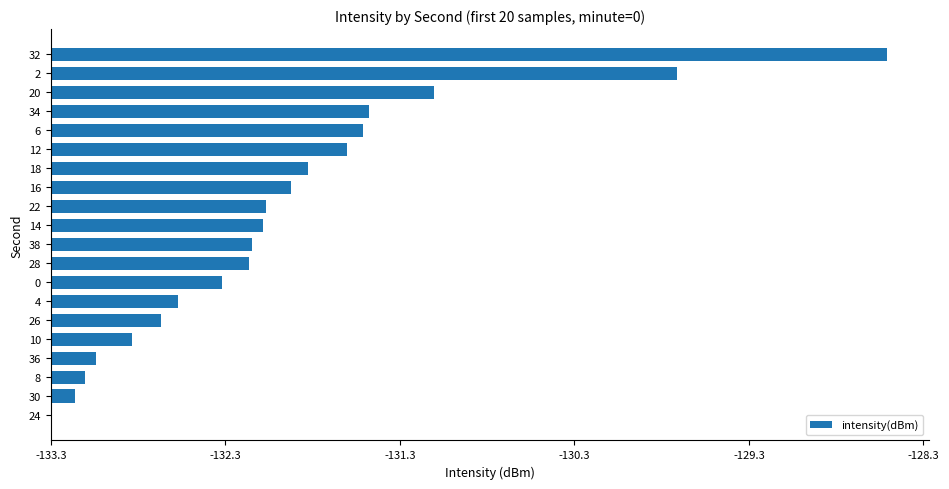

Does the chart contain any negative values?

No